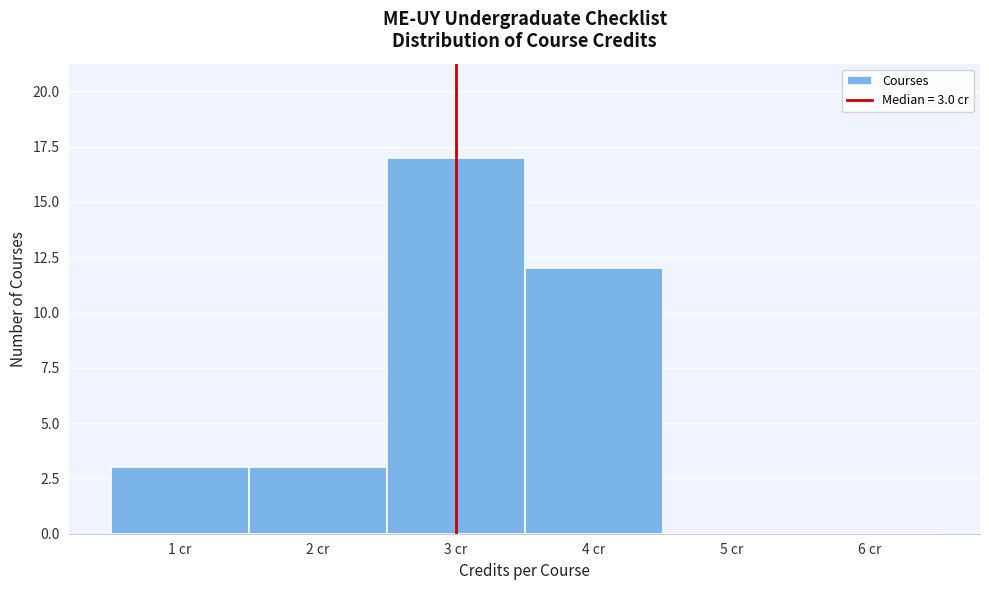

Over which range of the x-axis is the bar tallest?

2.5 to 3.5